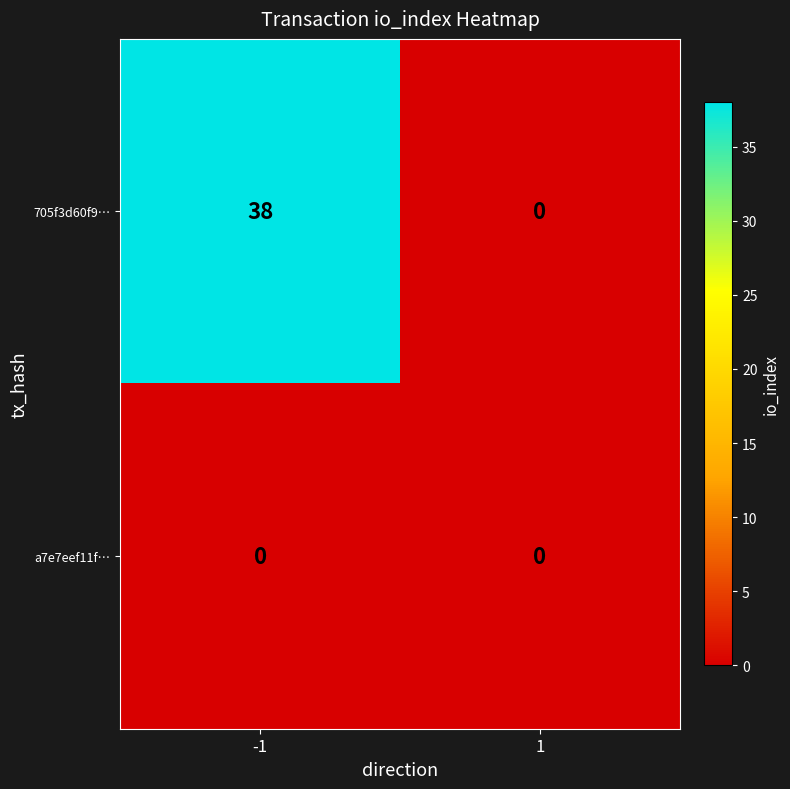

What is the approximate value of 705f3d60f9… at -1?

38